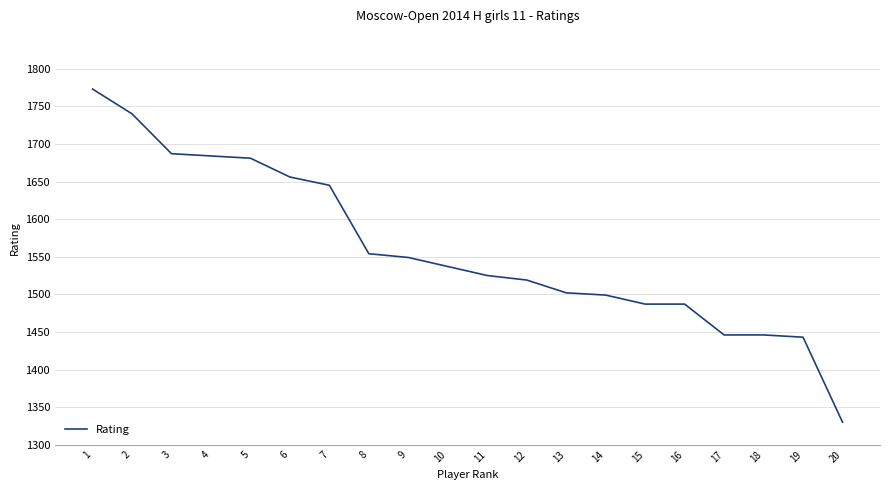

Approximately how many times larger is the value at 3 compared to 9?

1.1